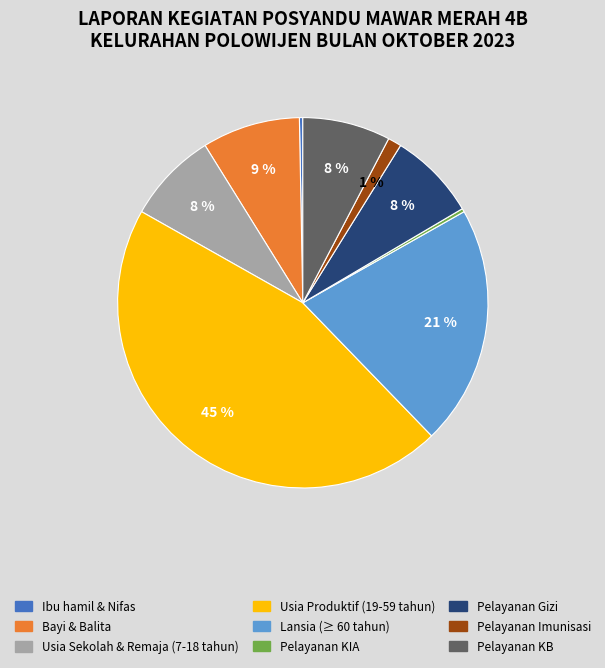

To the nearest percent, what portion does Pelayanan Imunisasi represent?

1%